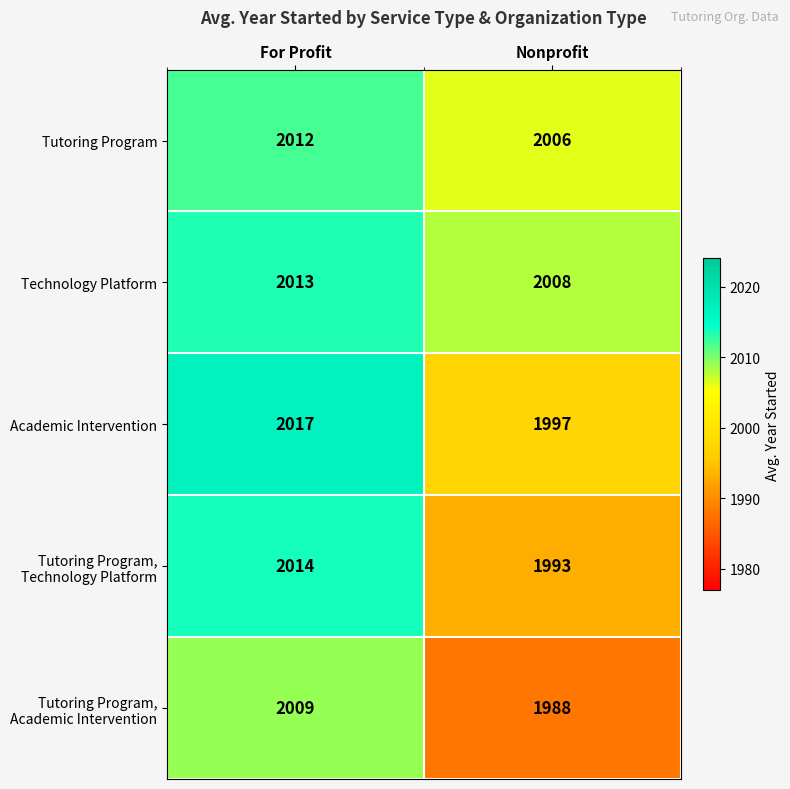

What is the difference between the Technology Platform values at Nonprofit and For Profit?

5